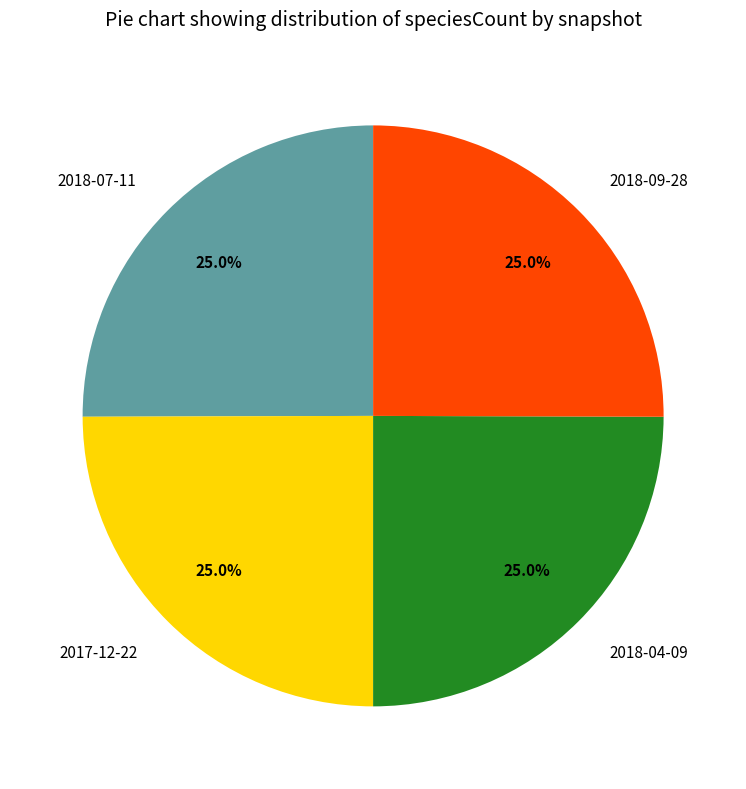

Does 2018-04-09 account for over 50% of the chart?

No